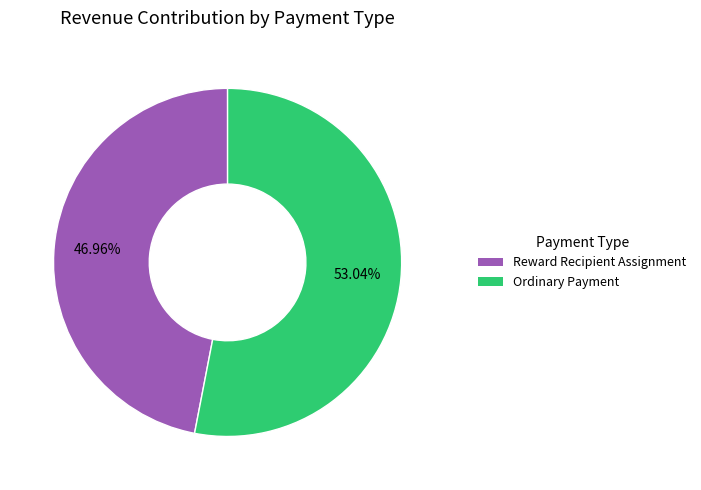

Is there a majority slice in this chart?

Yes